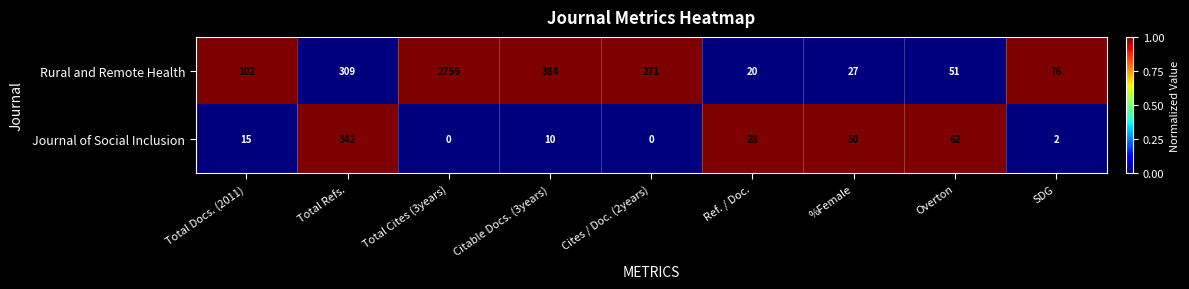

List the series in order of their peak value, highest first.

Rural and Remote Health, Journal of Social Inclusion